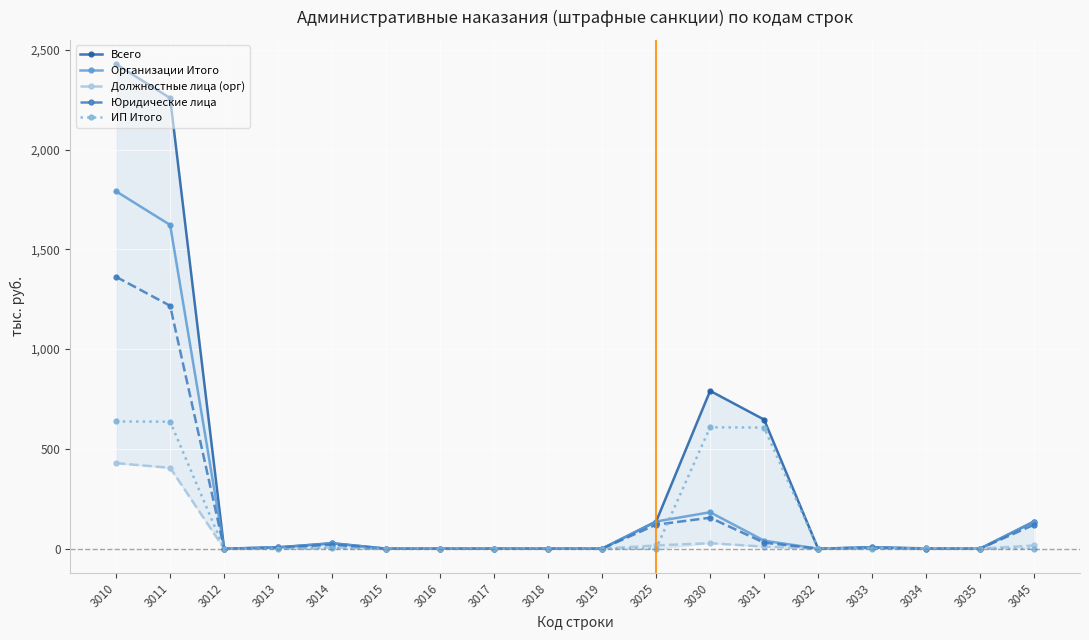

Rank the series at 3033 from lowest to highest value.

ИП Итого, Должностные лица (орг), Юридические лица, Всего, Организации Итого